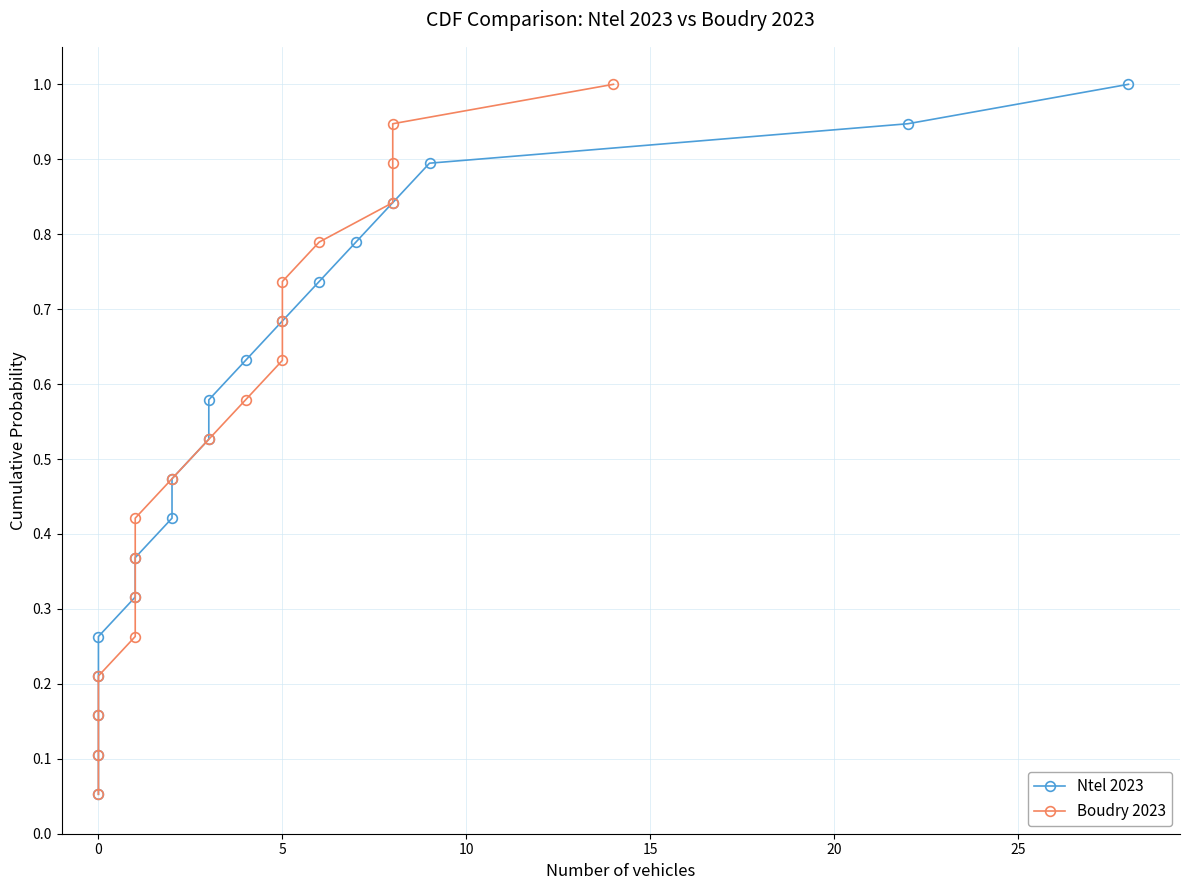

At how many categories does at least one series exceed 0?

19